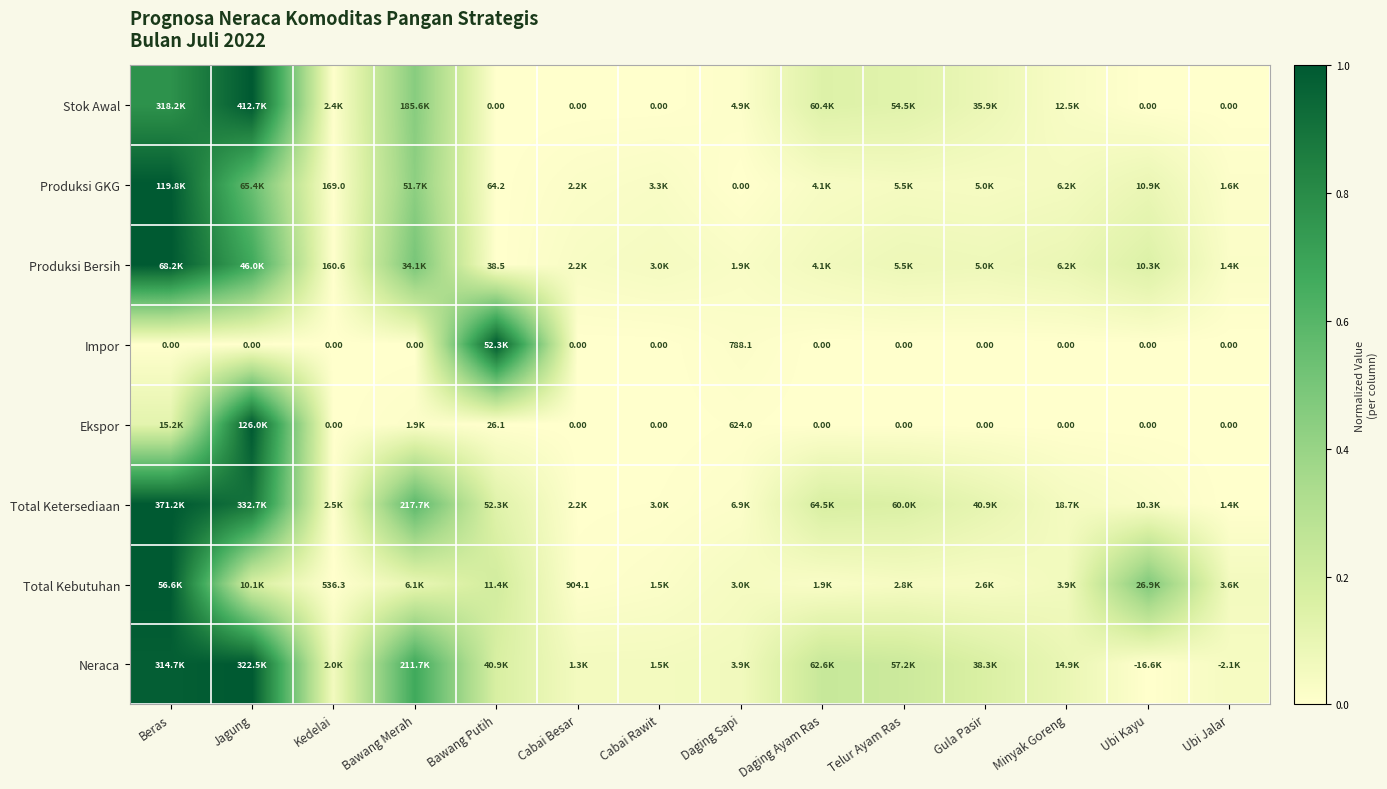

Which series has the largest range (max minus min)?

Stok Awal